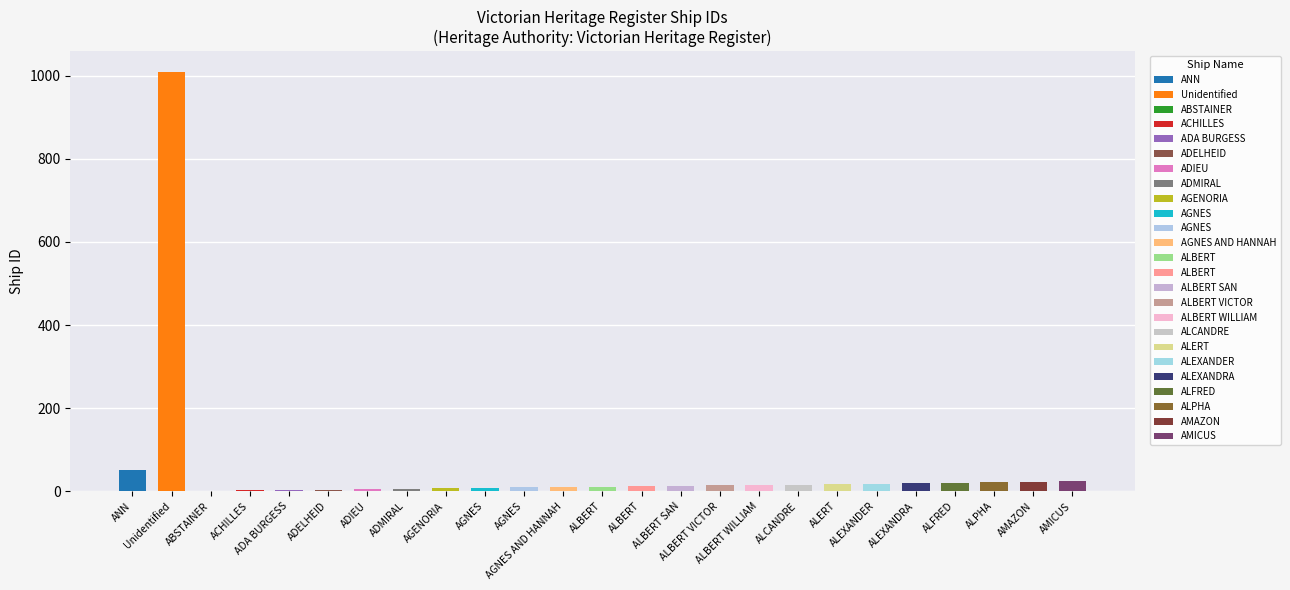

Read the value at AGNES AND HANNAH.

10